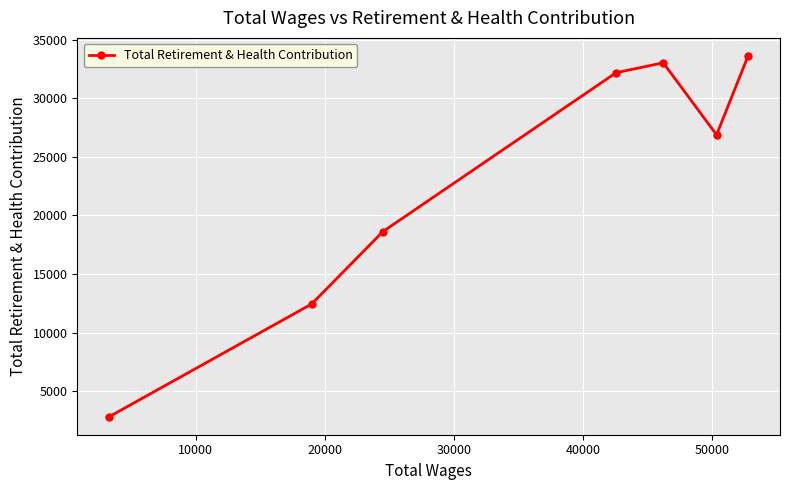

What is the minimum value shown in the chart?

2833